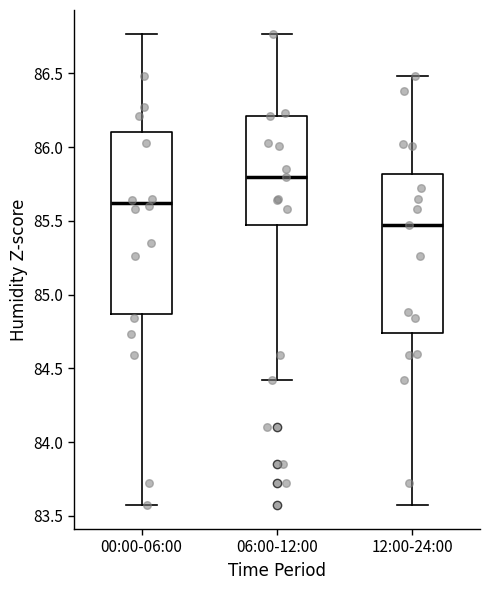

Reading left to right, transcribe this box plot: for each box, give where its median line is, the range the box spans, and where its two whiskers end, as read against the y-axis. The values are not printed on the chart, so give them approximately, as read against the axis.

00:00-06:00: median 85.60, box 84.85 to 86.10, whiskers 83.55 to 86.75
06:00-12:00: median 85.80, box 85.45 to 86.20, whiskers 84.40 to 86.75
12:00-24:00: median 85.45, box 84.75 to 85.80, whiskers 83.55 to 86.50